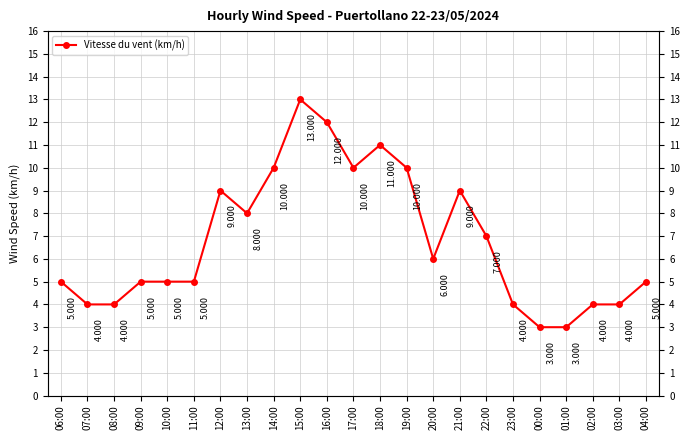

Is it true that the value at 14:00 is 7?

False